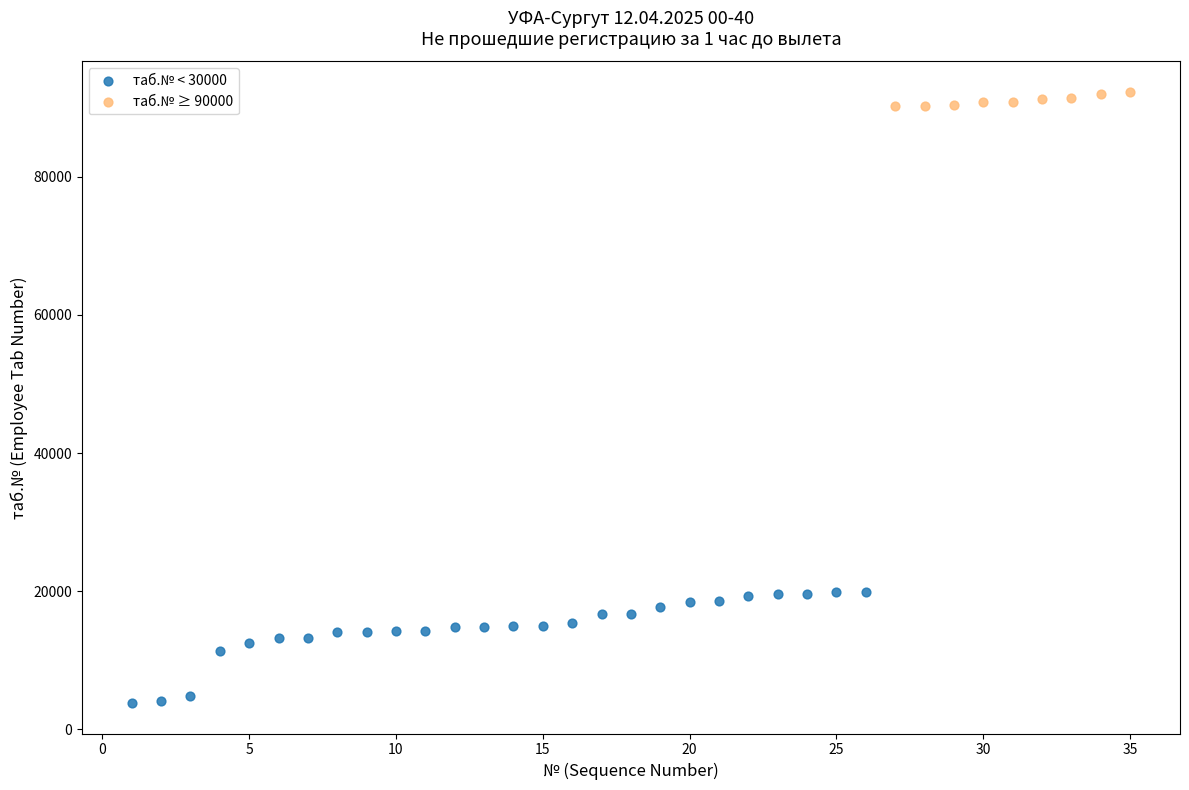

Which series contains the lowest Y value?

таб.№ < 30000